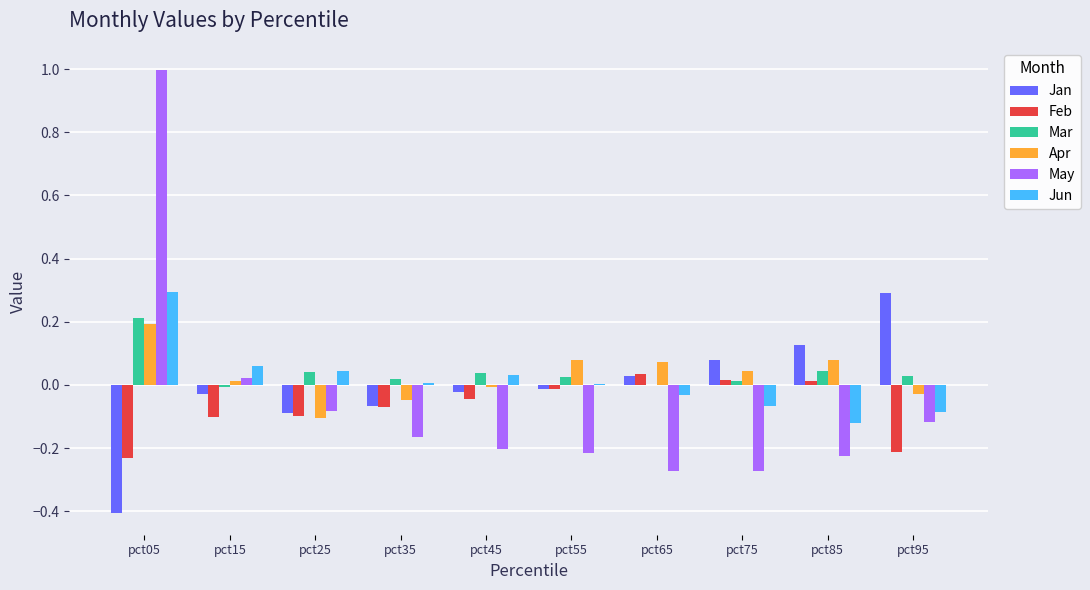

How many data points in Jan are above 0?

4